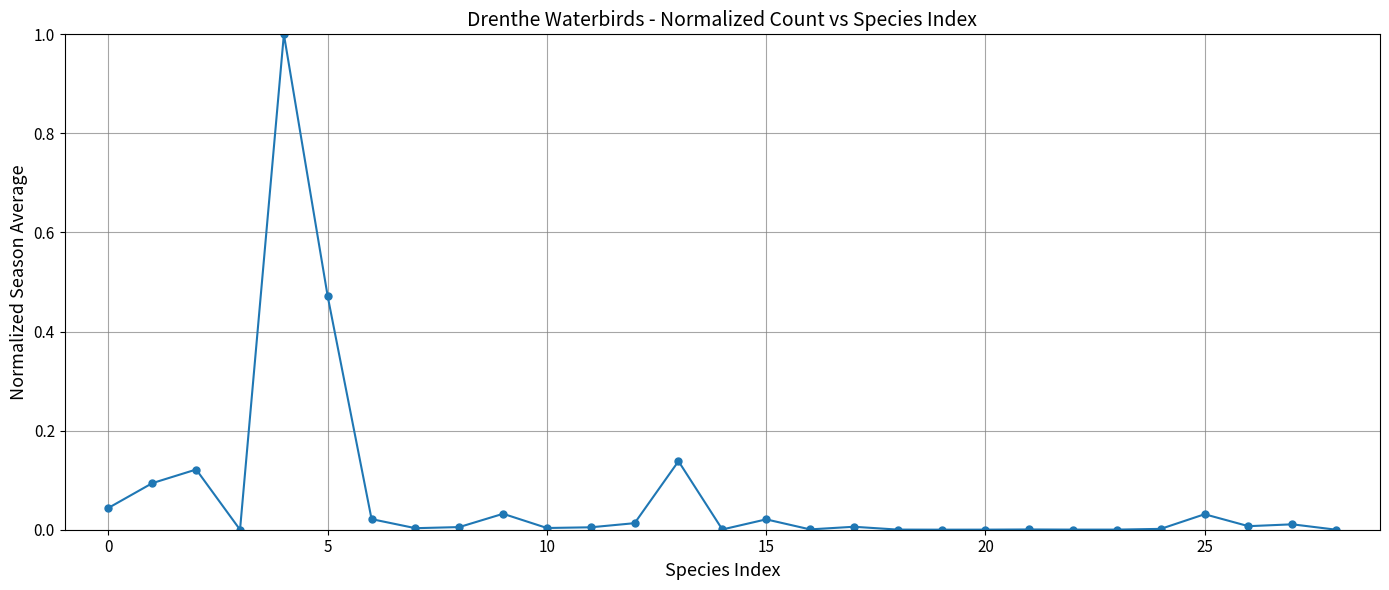

What is the greatest value displayed?

1.0